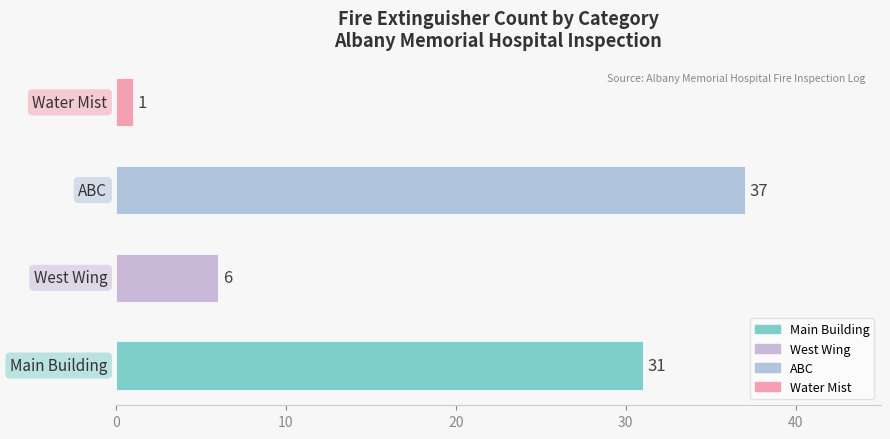

Count the number of categories in the chart.

4